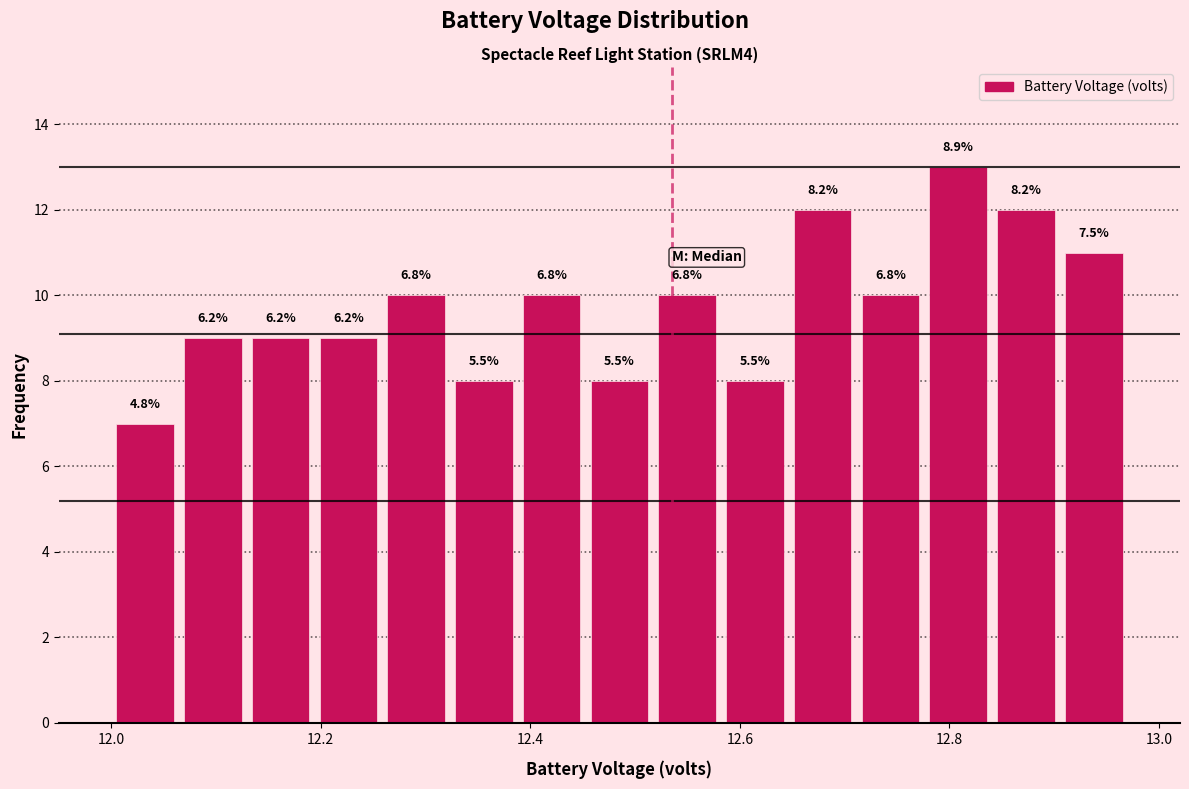

Read against the x-axis, roughly where is the centre of the tallest bar?

12.80